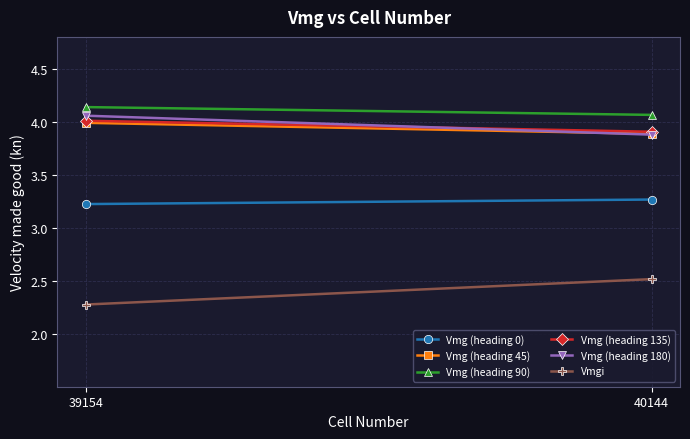

Which series has the widest spread of values?

Vmgi